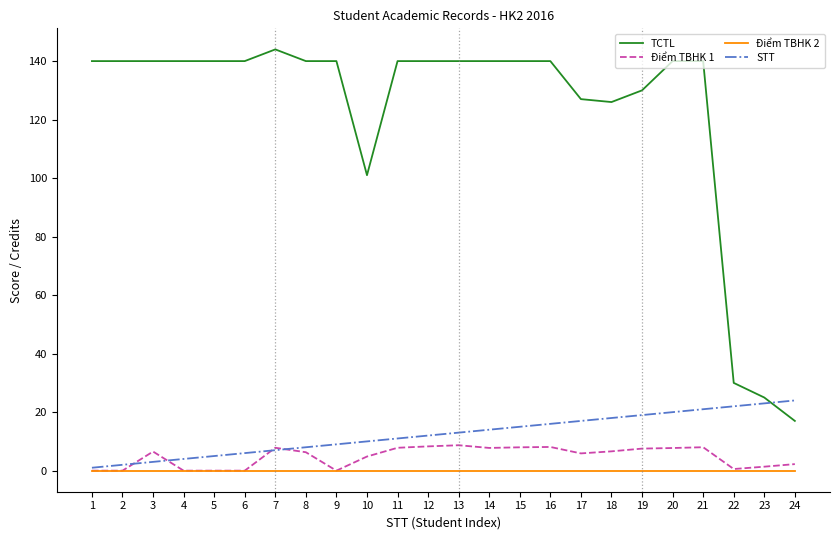

True or false: TCTL and Điểm TBHK 1 intersect in this chart.

False